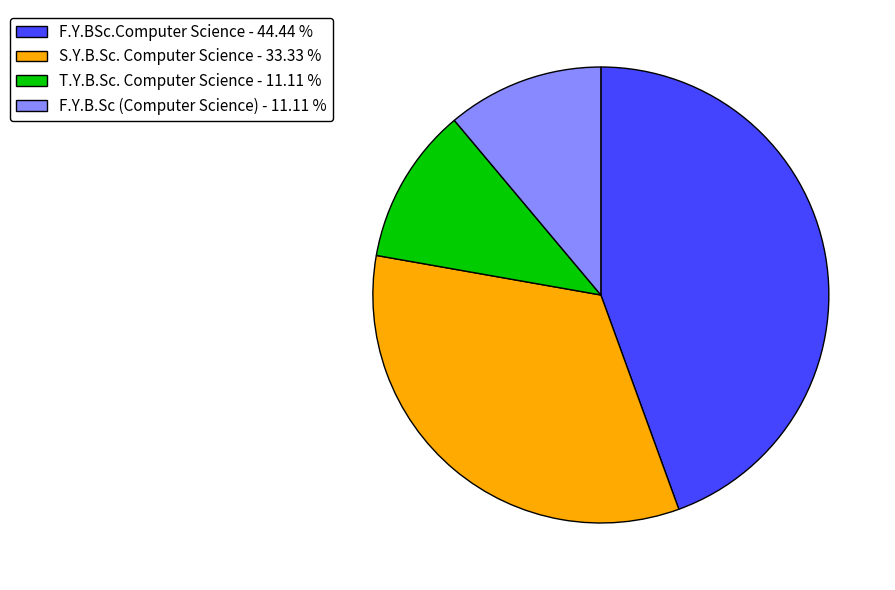

Do F.Y.BSc.Computer Science - 44.44 % and T.Y.B.Sc. Computer Science - 11.11 % together represent more than half of the pie?

Yes